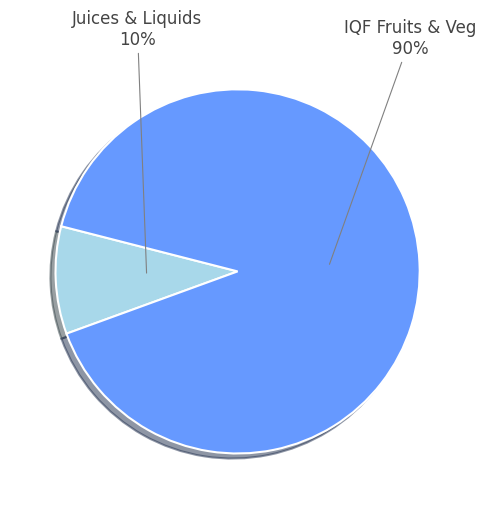

Count the number of slices in the pie.

2